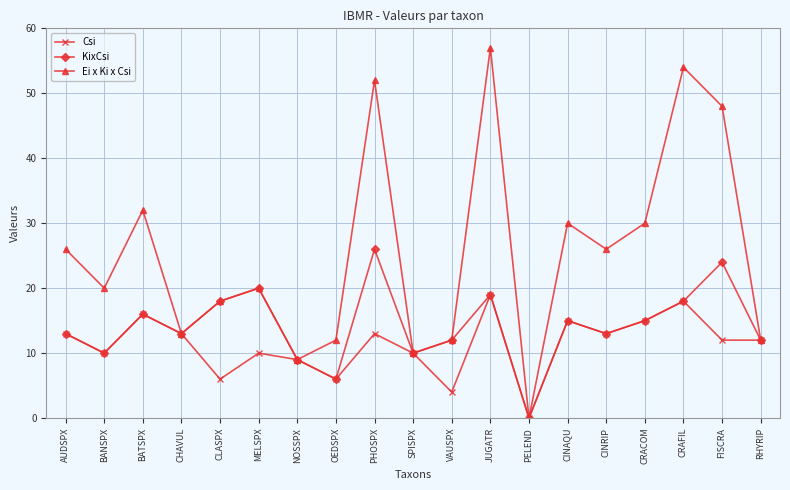

Reading left to right, transcribe all the data shown in this chart.

Csi: AUDSPX=13	BANSPX=10	BATSPX=16	CHAVUL=13	CLASPX=6	MELSPX=10	NOSSPX=9	OEDSPX=6	PHOSPX=13	SPISPX=10	VAUSPX=4	JUGATR=19	PELEND=0	CINAQU=15	CINRIP=13	CRACOM=15	CRAFIL=18	FISCRA=12	RHYRIP=12
KixCsi: AUDSPX=13	BANSPX=10	BATSPX=16	CHAVUL=13	CLASPX=18	MELSPX=20	NOSSPX=9	OEDSPX=6	PHOSPX=26	SPISPX=10	VAUSPX=12	JUGATR=19	PELEND=0	CINAQU=15	CINRIP=13	CRACOM=15	CRAFIL=18	FISCRA=24	RHYRIP=12
Ei x Ki x Csi: AUDSPX=26	BANSPX=20	BATSPX=32	CHAVUL=13	CLASPX=18	MELSPX=20	NOSSPX=9	OEDSPX=12	PHOSPX=52	SPISPX=10	VAUSPX=12	JUGATR=57	PELEND=0	CINAQU=30	CINRIP=26	CRACOM=30	CRAFIL=54	FISCRA=48	RHYRIP=12